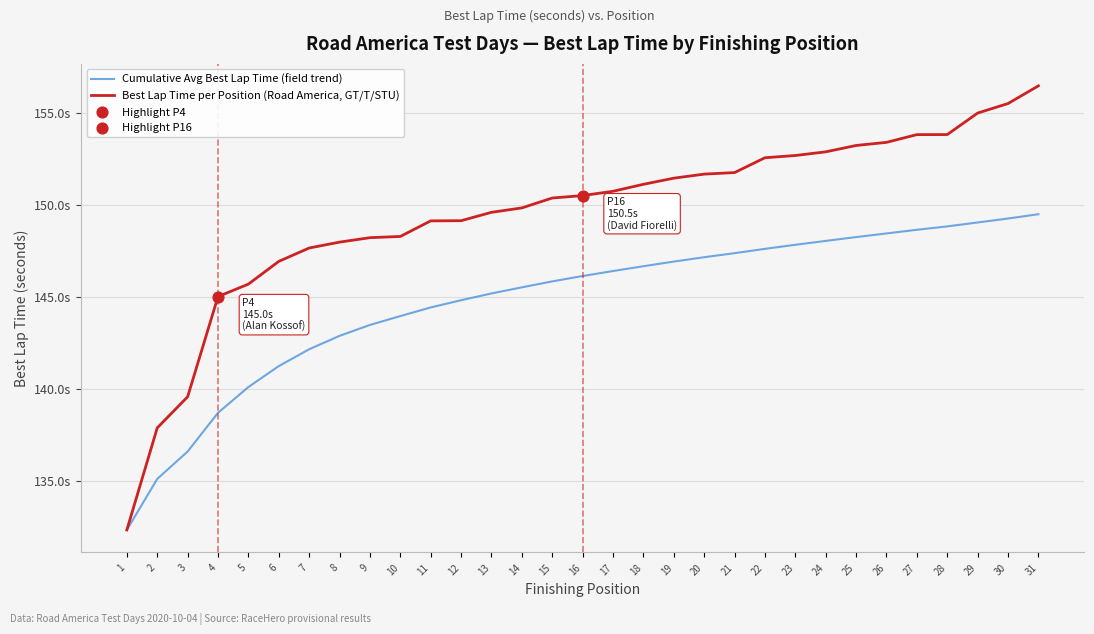

At which category is the sum across all series the highest?

31